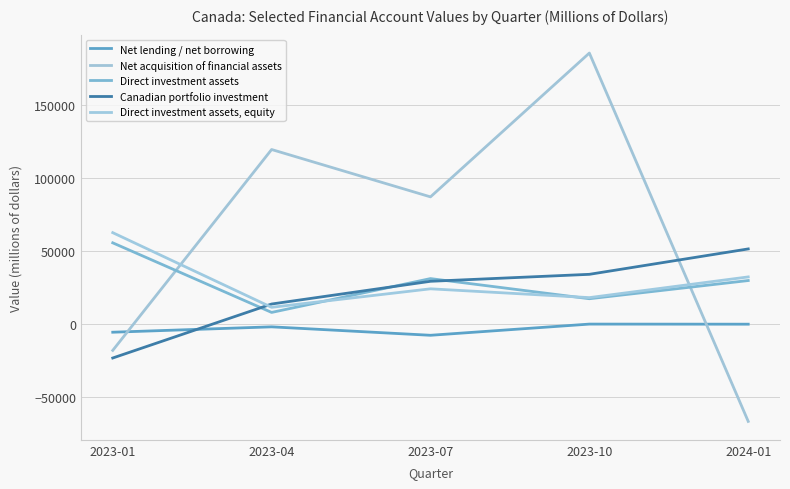

Which series ends up on top after the final intersection of Direct investment assets, equity and Direct investment assets?

Direct investment assets, equity